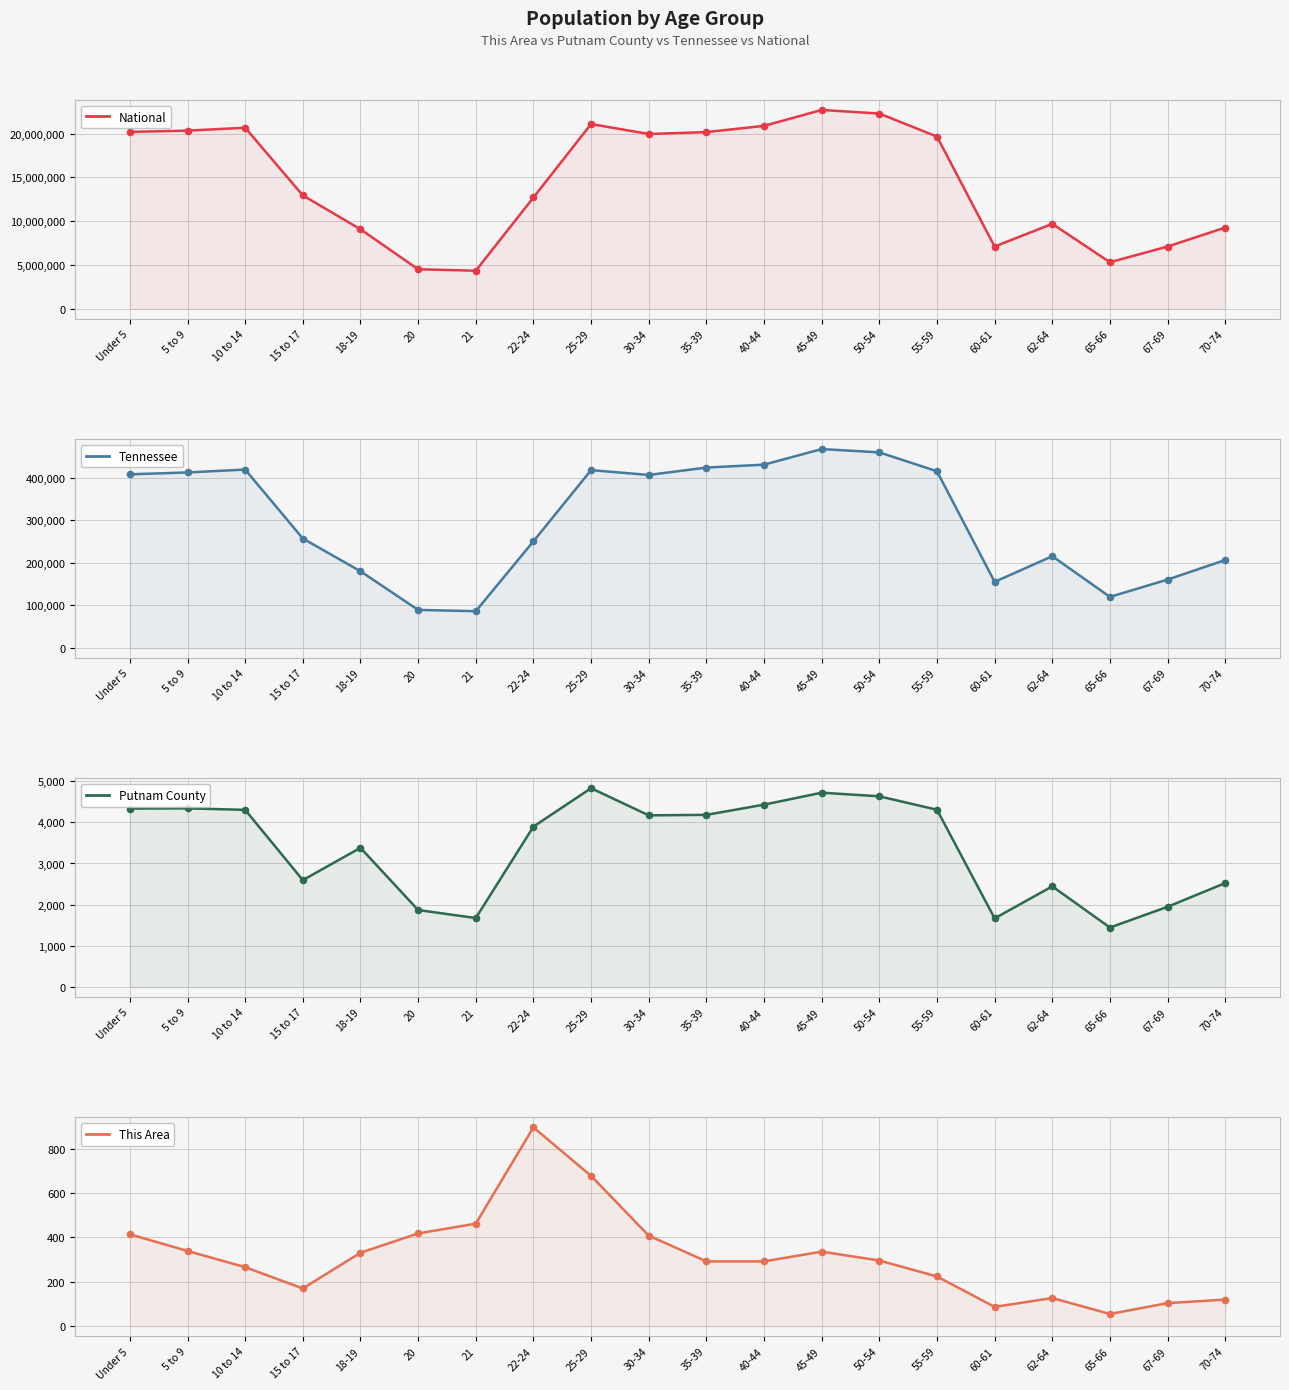

Which series has the widest spread of Y values?

National